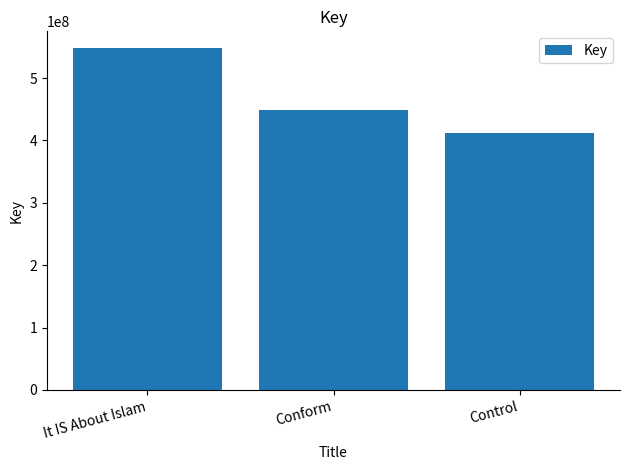

What is the average value?

469635297